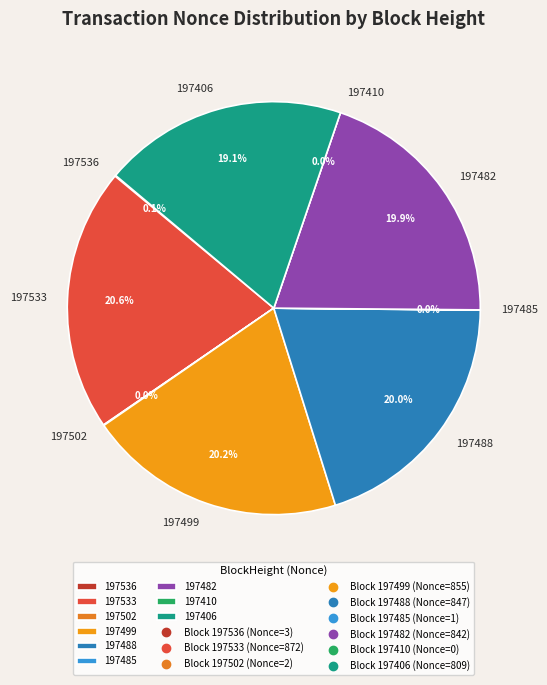

Count the number of slices in the pie.

9